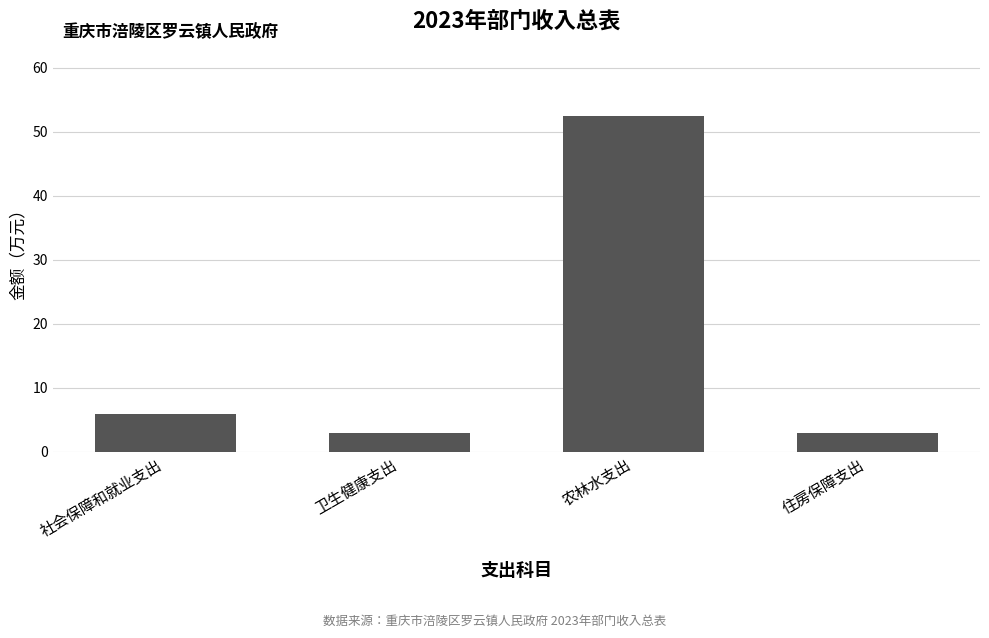

True or false: the data shows 5.9 at 社会保障和就业支出.

True